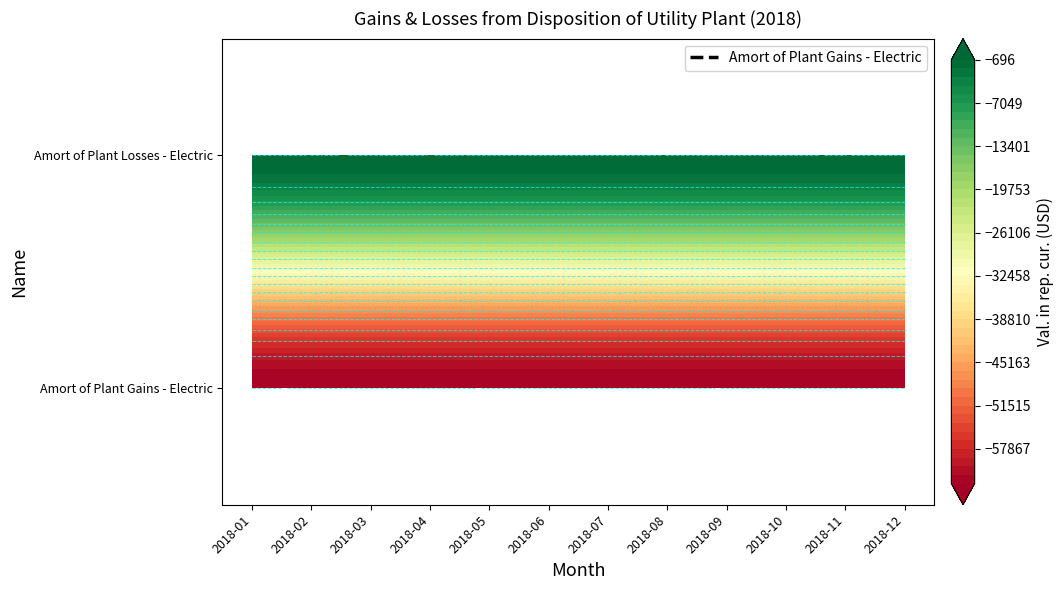

The value of Amort of Plant Gains - Electric at 2018-01 is -101080.5. True or false?

False